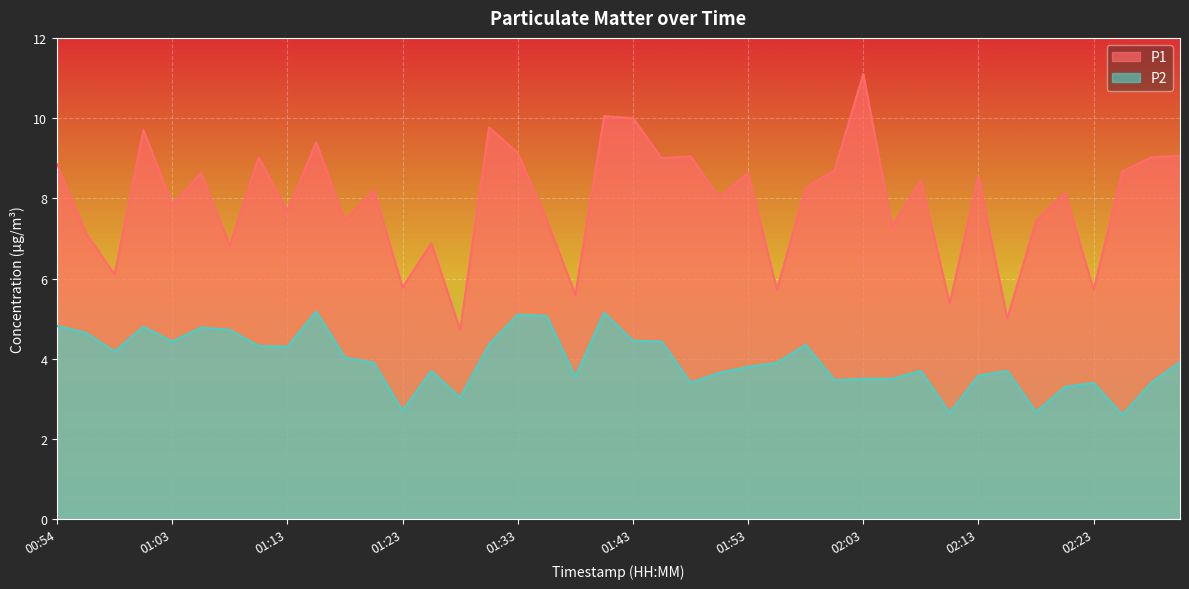

What is the difference between the P2 values at 01:20 and 01:23?

1.2